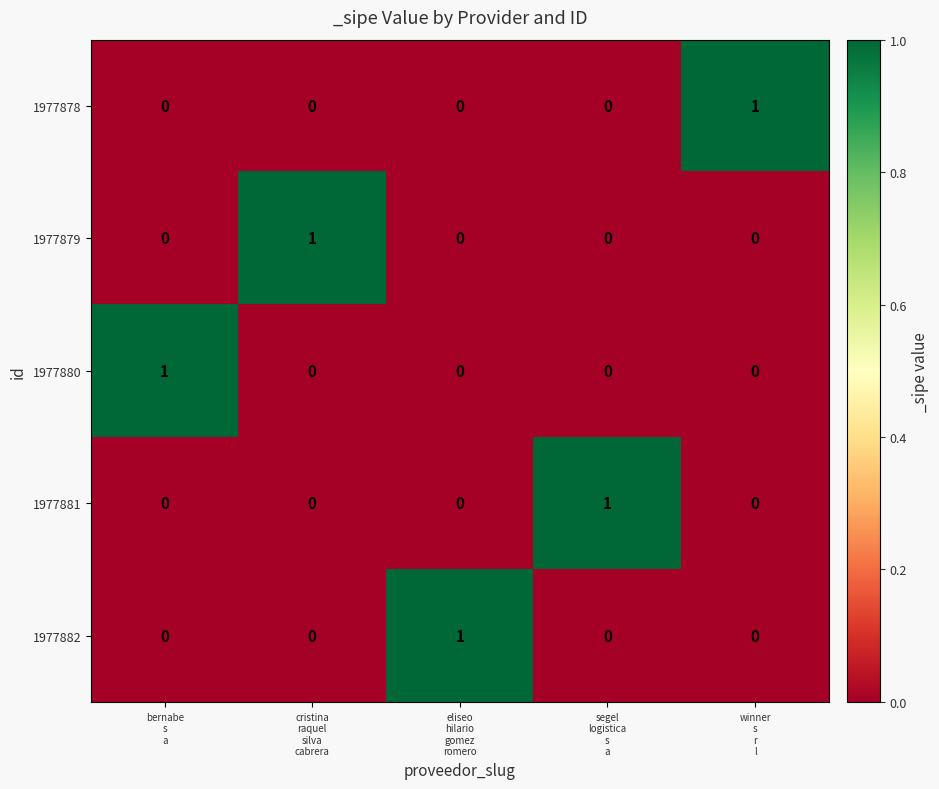

At how many categories does at least one series exceed 0?

5